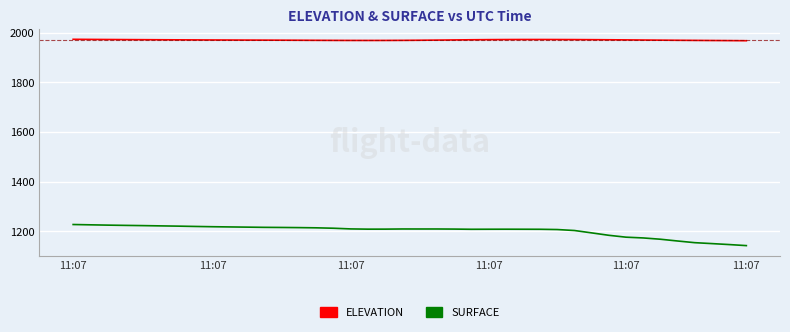

Which series has the widest spread of values?

SURFACE